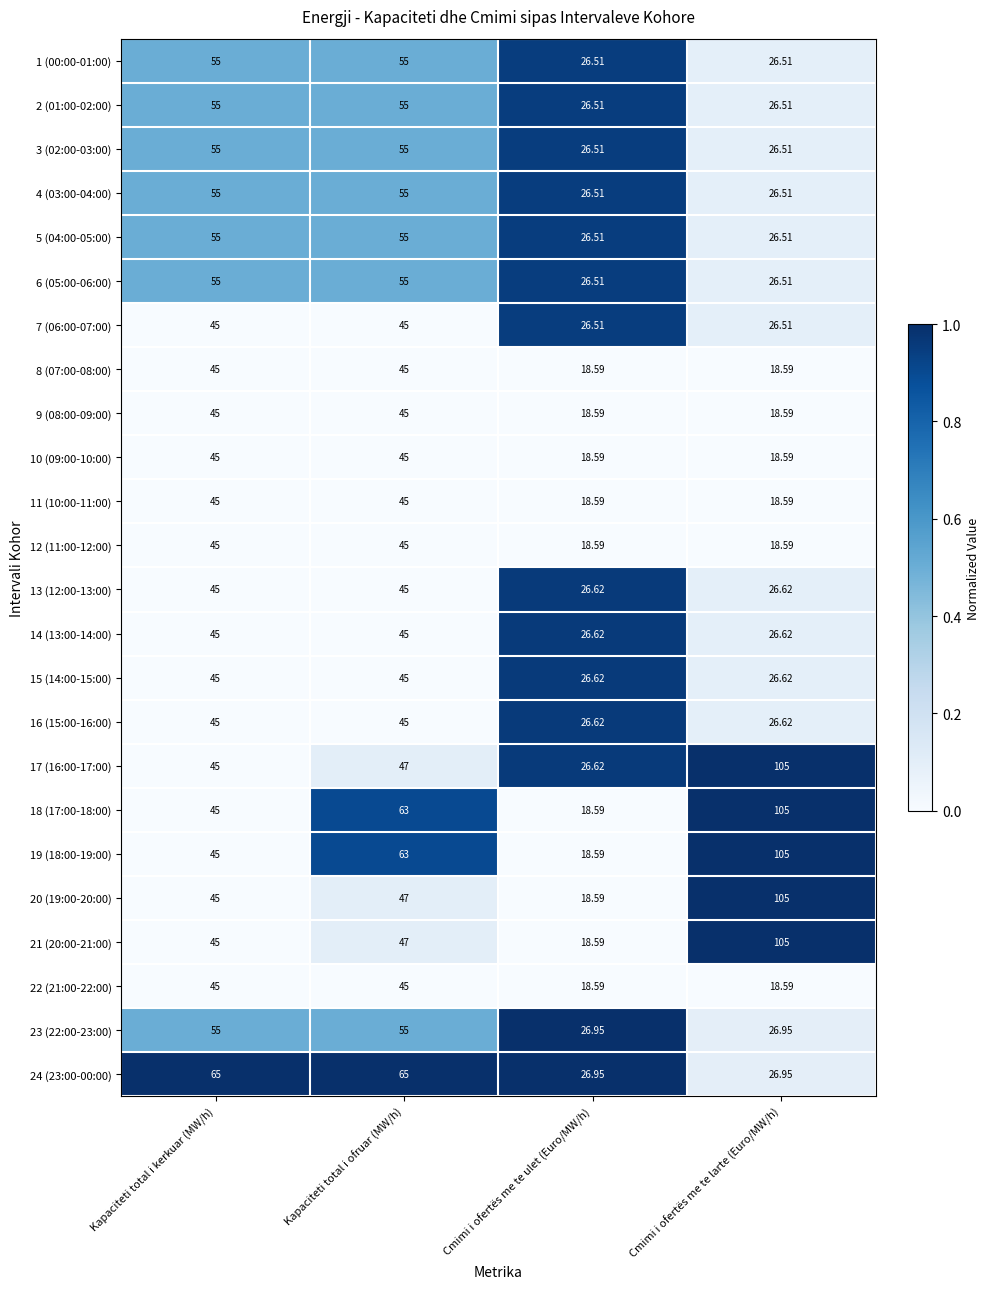

At which category is the sum across all series the highest?

Kapaciteti total i ofruar (MW/h)